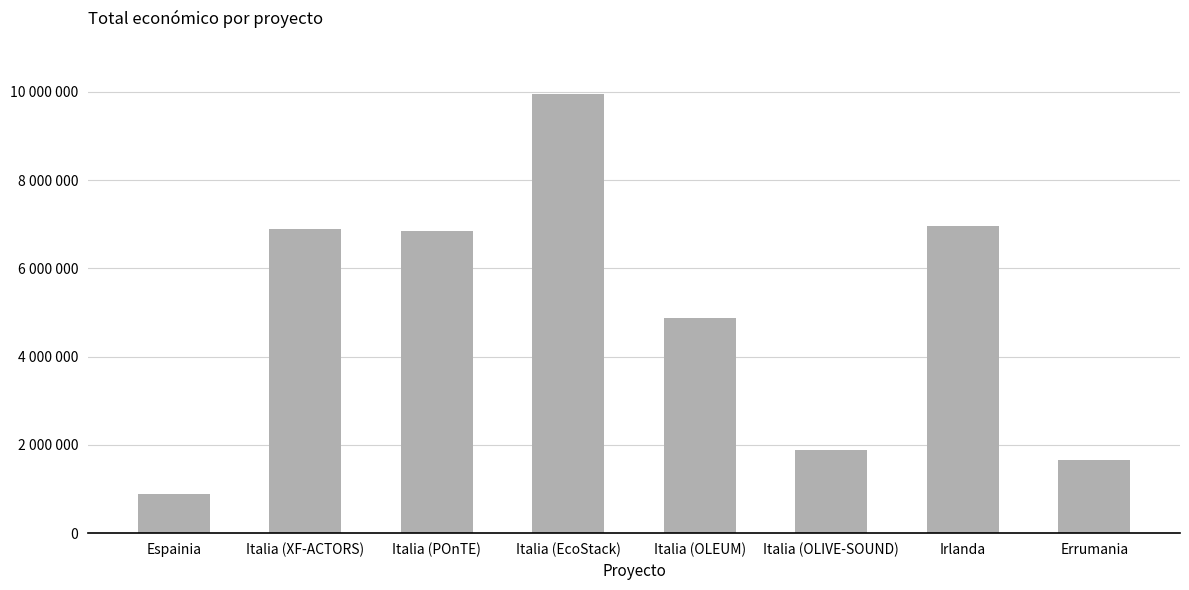

Which has a higher value, Espainia or Italia (OLIVE-SOUND)?

Italia (OLIVE-SOUND)